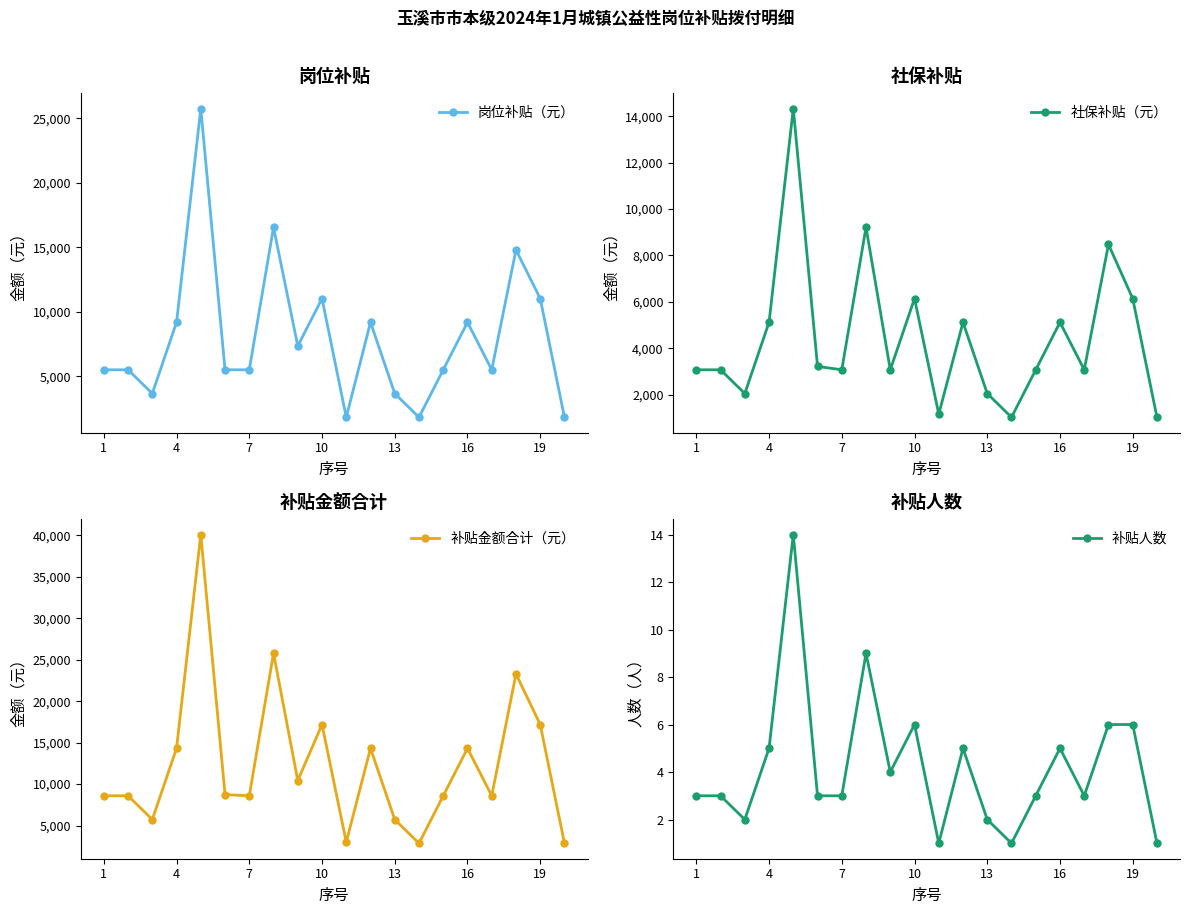

How many lines are shown in the chart?

4